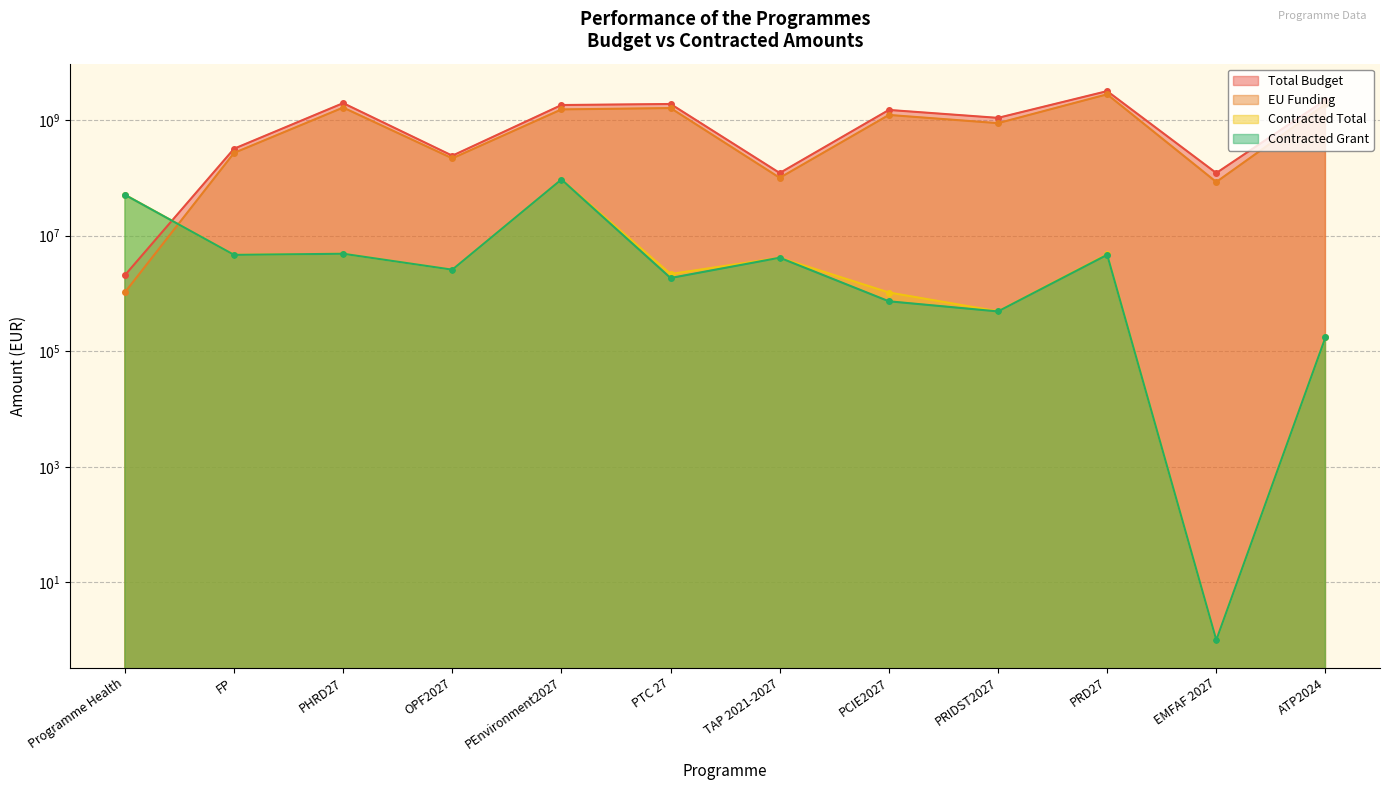

List the labels in order of Contracted Total value, smallest first.

EMFAF 2027, ATP2024, PRIDST2027, PCIE2027, PTC 27, OPF2027, TAP 2021-2027, FP, PRD27, PHRD27, Programme Health, PEnvironment2027